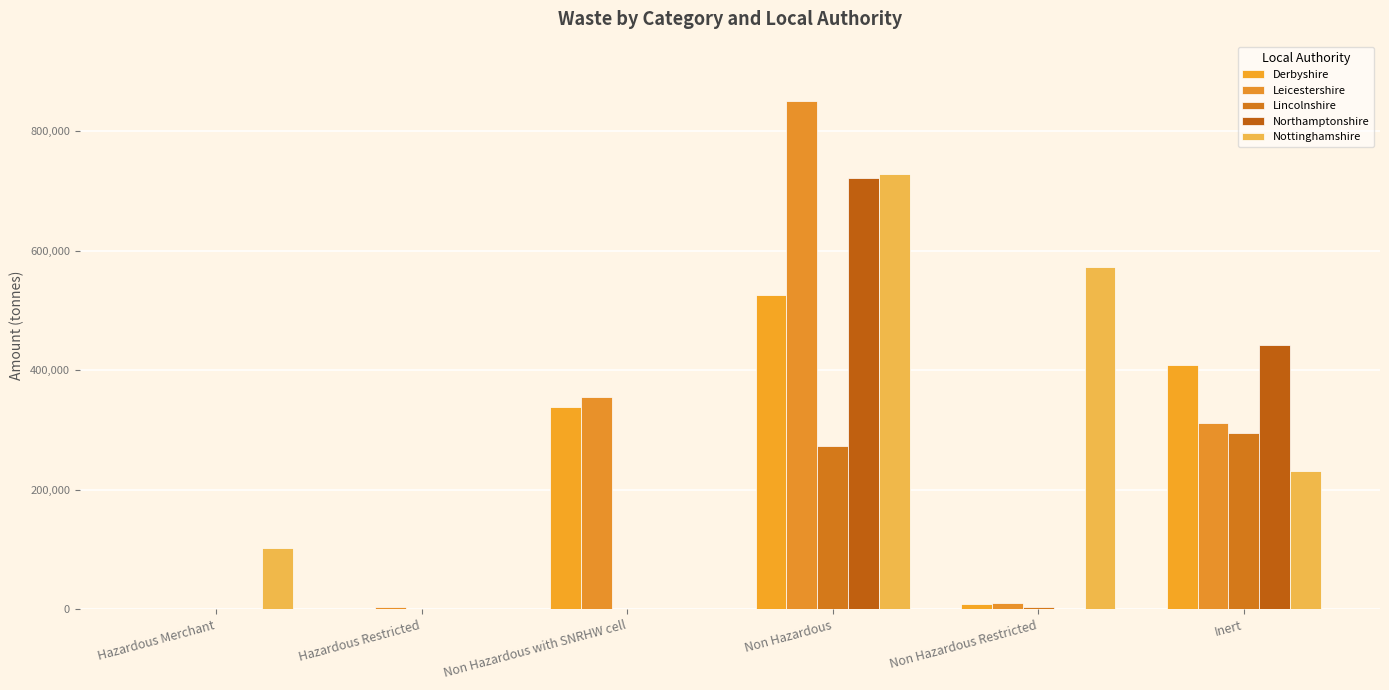

Which category has the lowest value in the Derbyshire series?

Hazardous Merchant